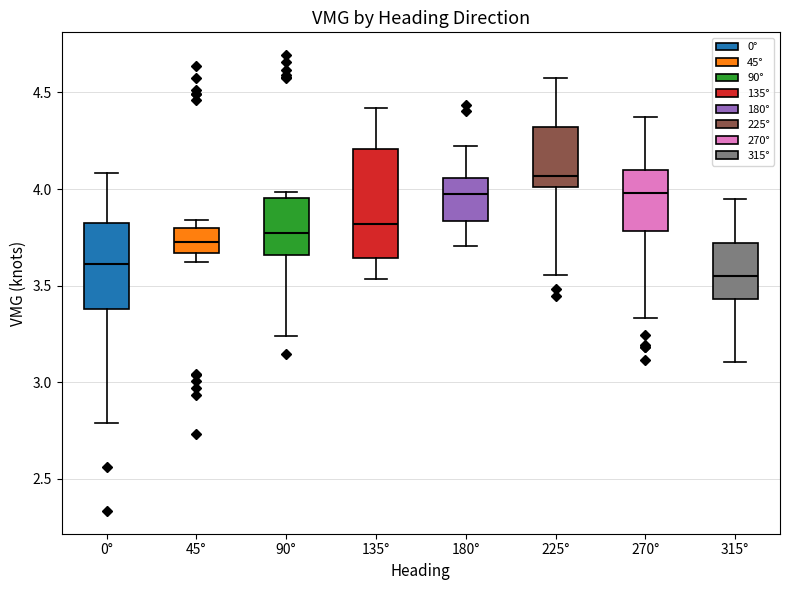

Where does the lower whisker of the box for 270° end on the y-axis? The values are not printed on the chart, so give them approximately, as read against the axis.

3.35